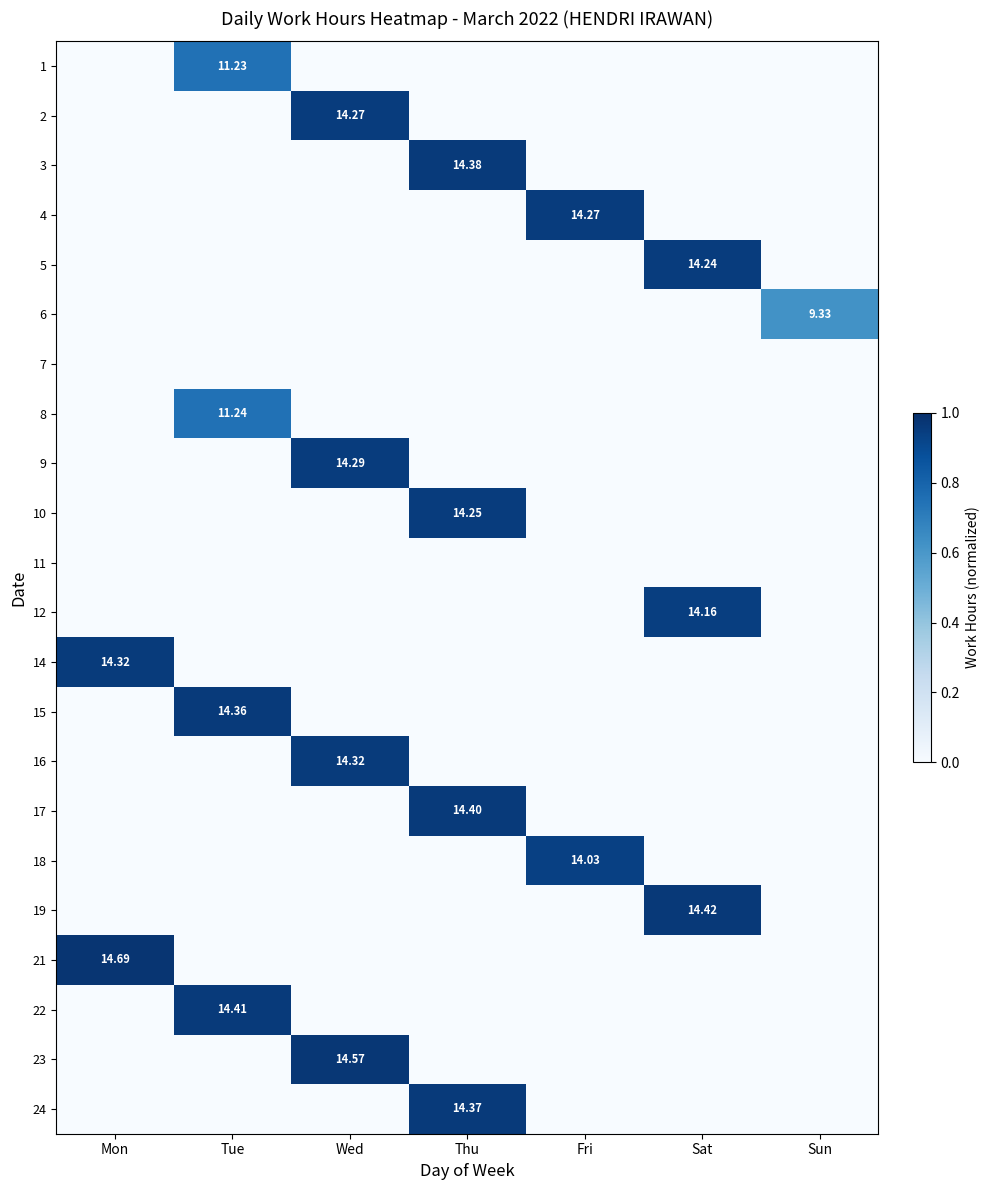

At which category is the sum across all series the highest?

Wed